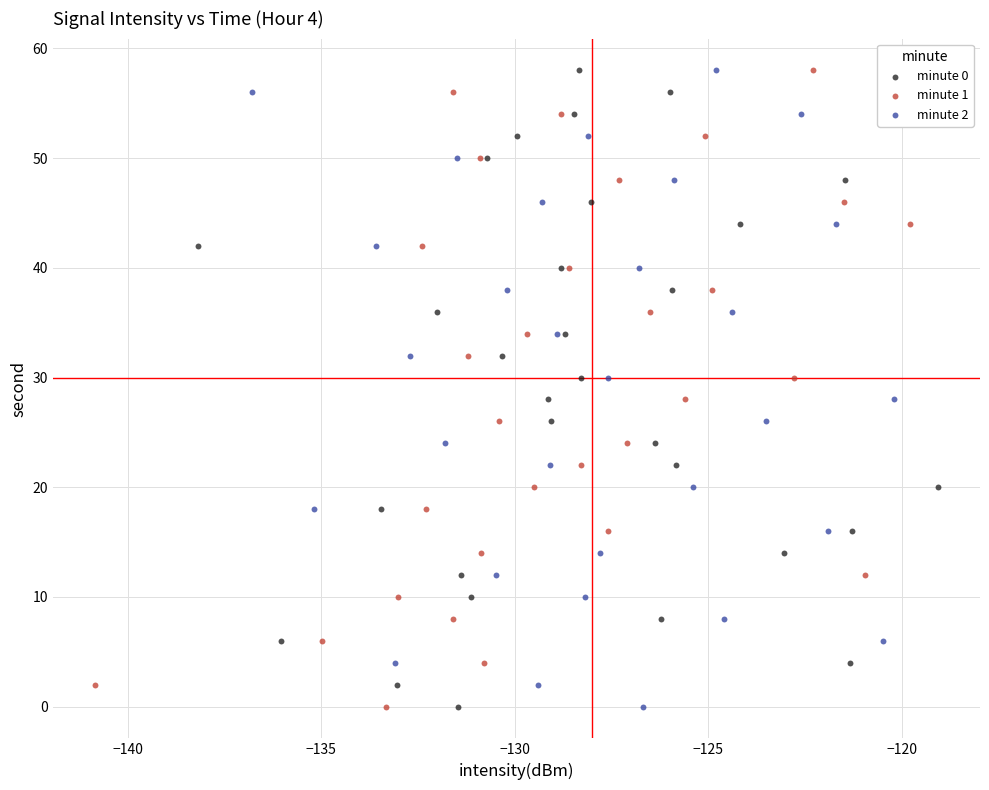

What are all the series names shown in the legend?

minute 0, minute 1, minute 2